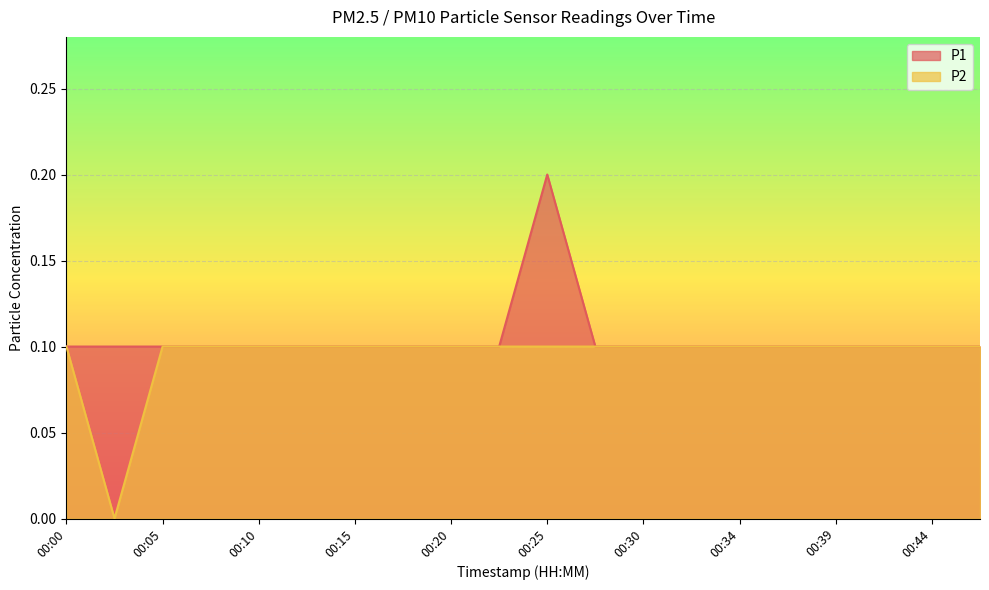

At which label is P2 closest to 0?

00:03